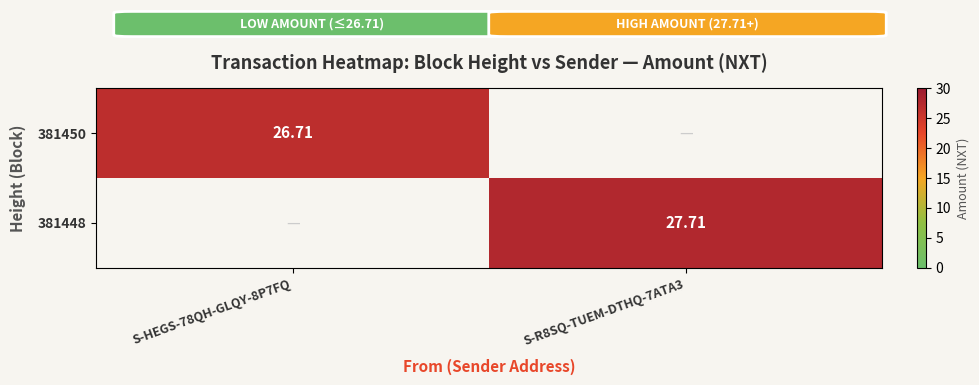

Is the value of 381448 at S-R8SQ-TUEM-DTHQ-7ATA3 greater than the value of 381450 at S-HEGS-78QH-GLQY-8P7FQ?

Yes